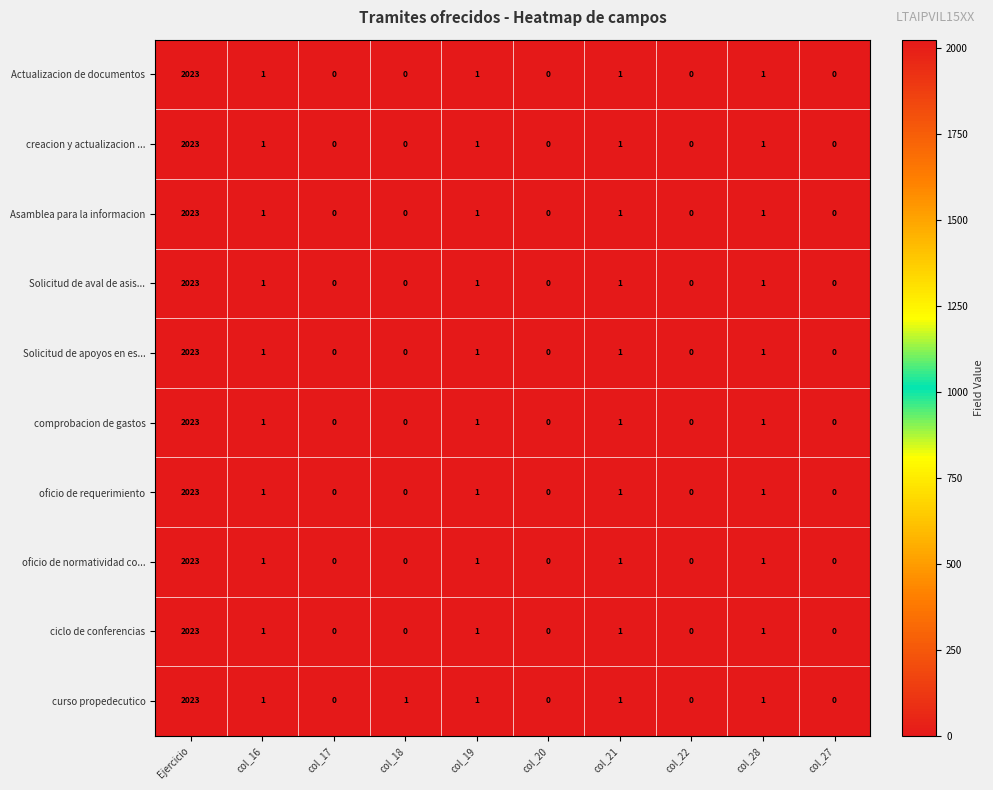

Which series changed the most between col_18 and col_27?

curso propedecutico